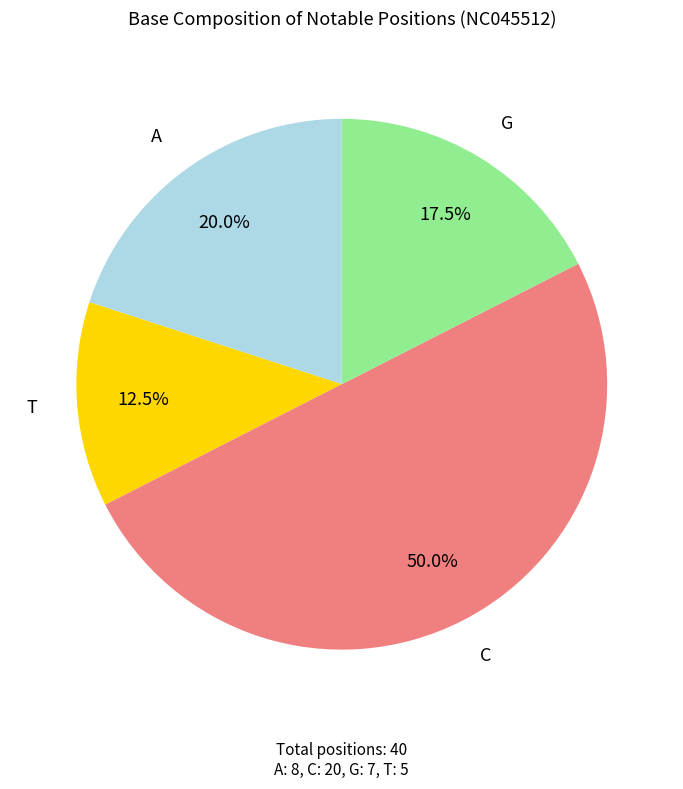

Is G the majority of the pie?

No